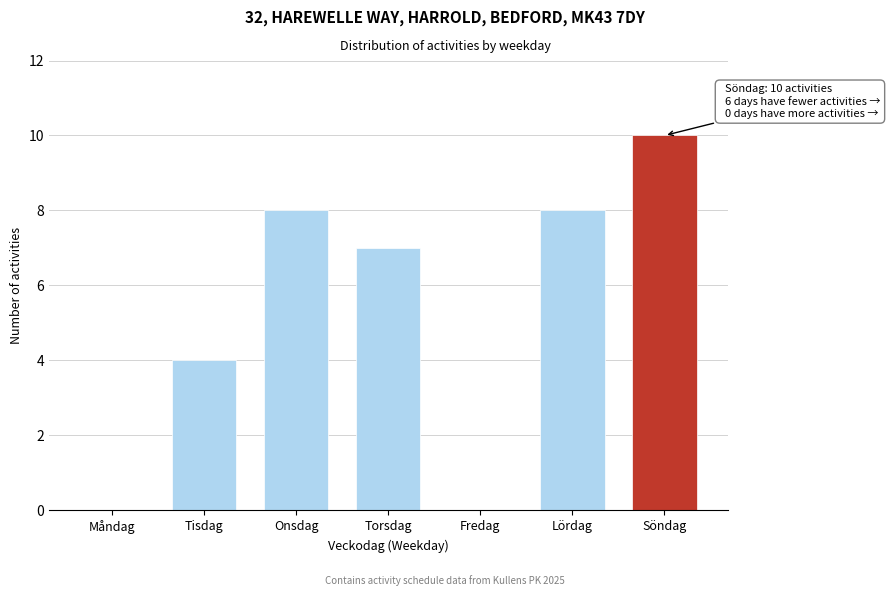

Reading left to right, what are all the values shown in this chart?

Måndag=0	Tisdag=4	Onsdag=8	Torsdag=7	Fredag=0	Lördag=8	Söndag=10